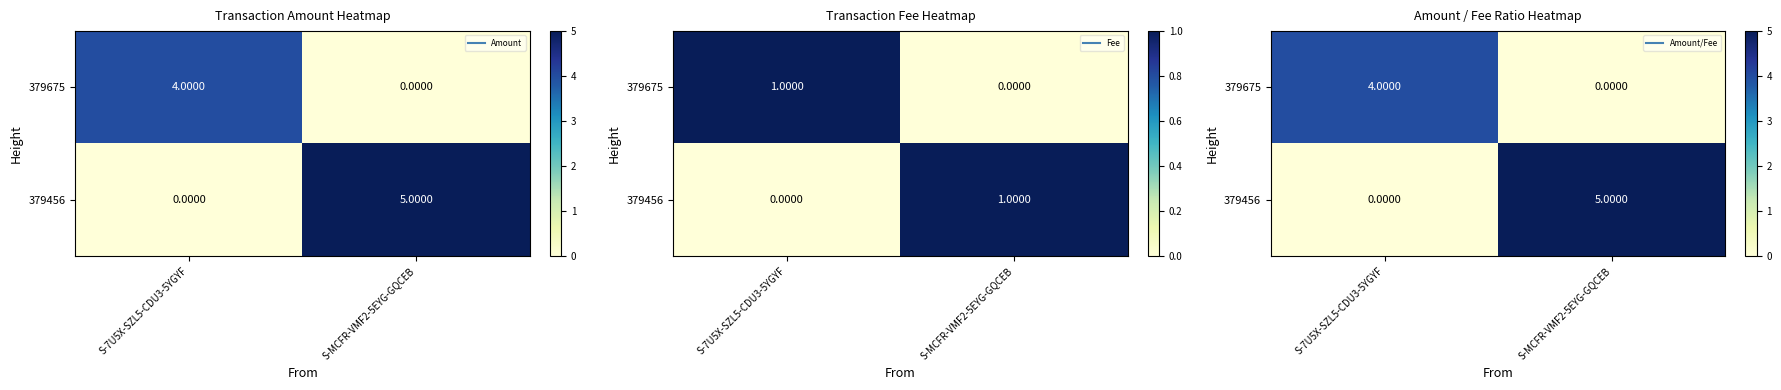

What is the difference between the 379675 values at S-MCFR-VMF2-5EYG-GQCEB and S-7U5X-SZL5-CDU3-5YGYF?

4